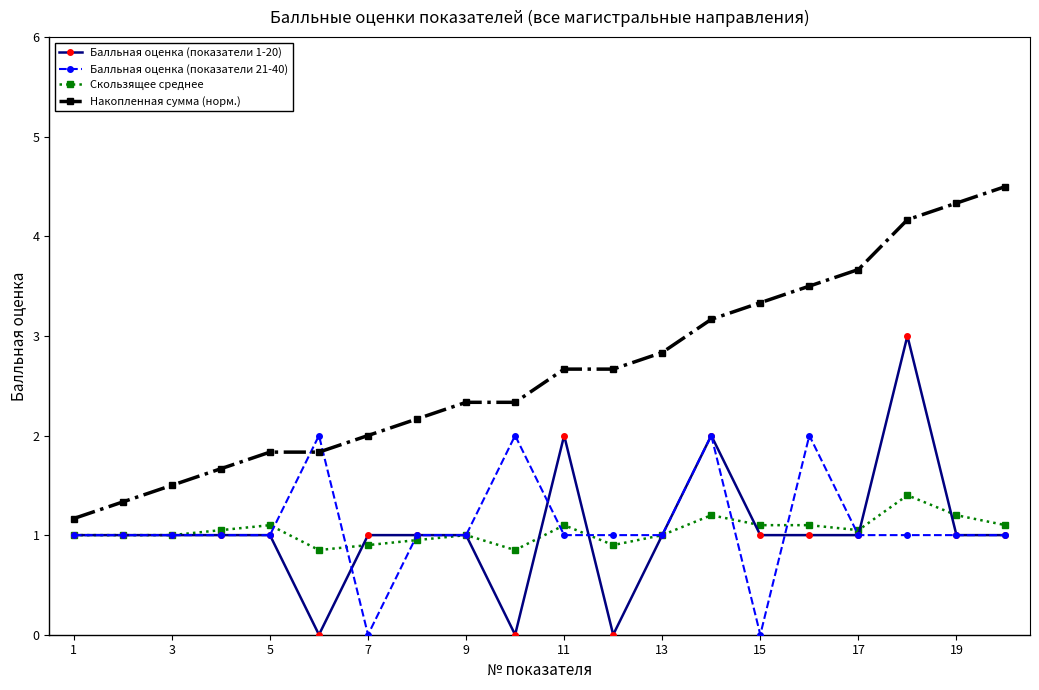

What is the value of the Накопленная сумма (норм.) point at the 3rd from the left?

1.5